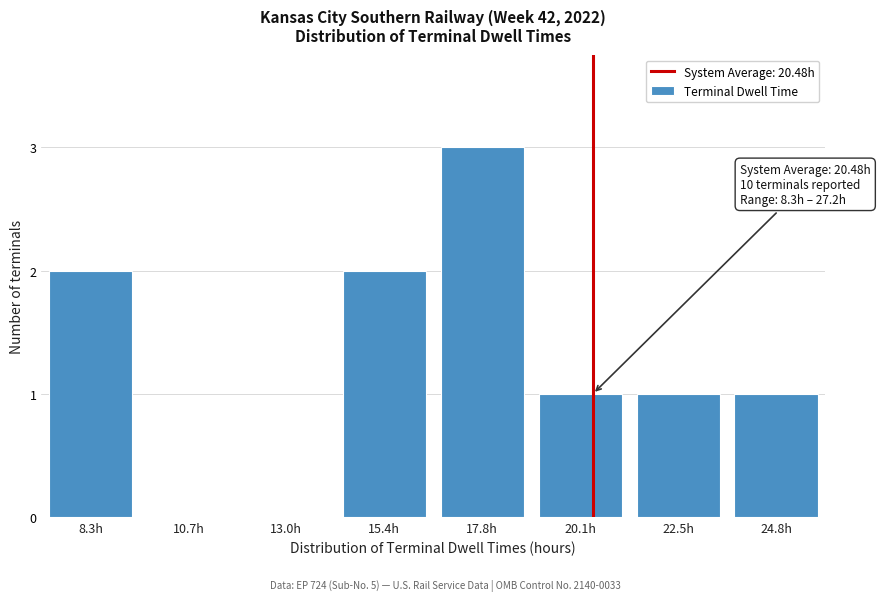

Reading left to right, transcribe all the data shown in this chart.

8.3h=2	10.7h=0	13.0h=0	15.4h=2	17.8h=3	20.1h=1	22.5h=1	24.8h=1